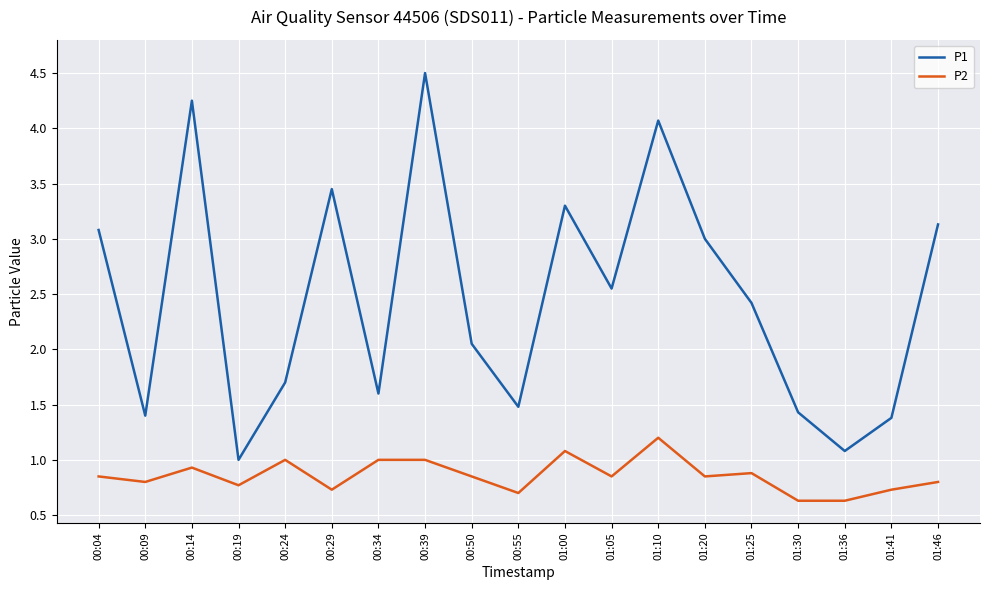

True or false: P1 and P2 intersect in this chart.

False